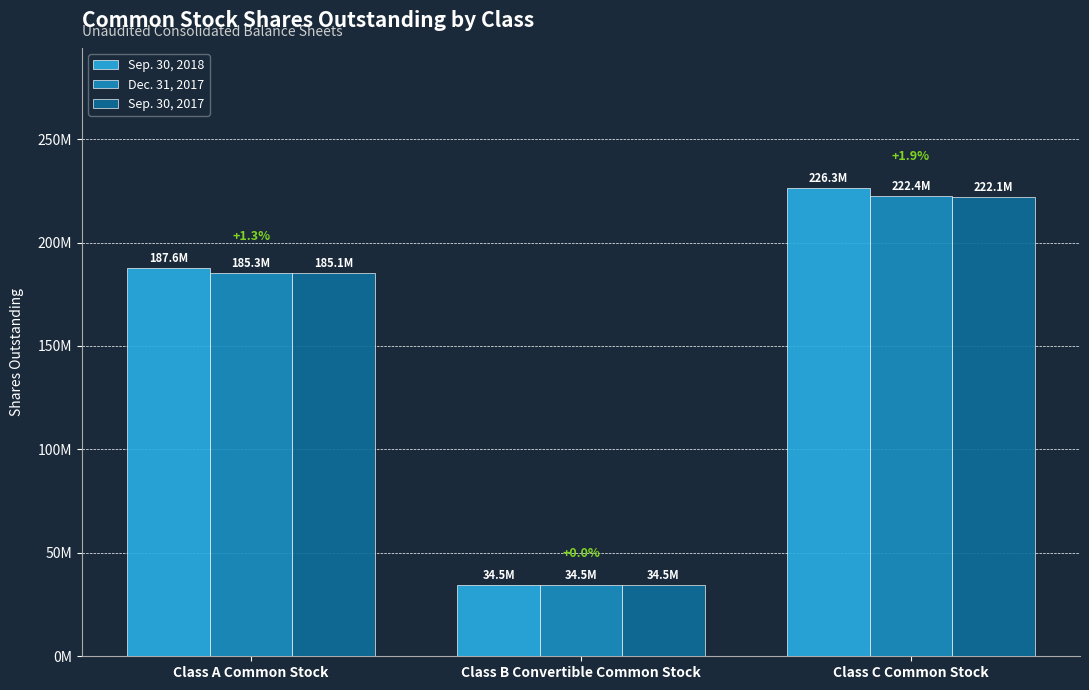

The Sep. 30, 2018 series shows 112454706 at Class C Common Stock. True or false?

False